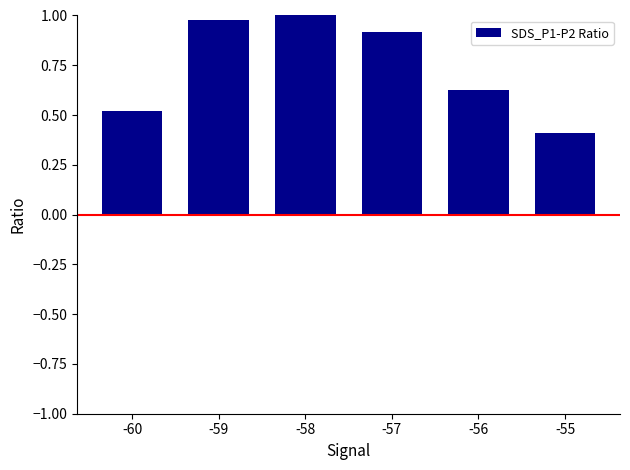

List the labels in order of value, smallest first.

-55, -60, -56, -57, -59, -58